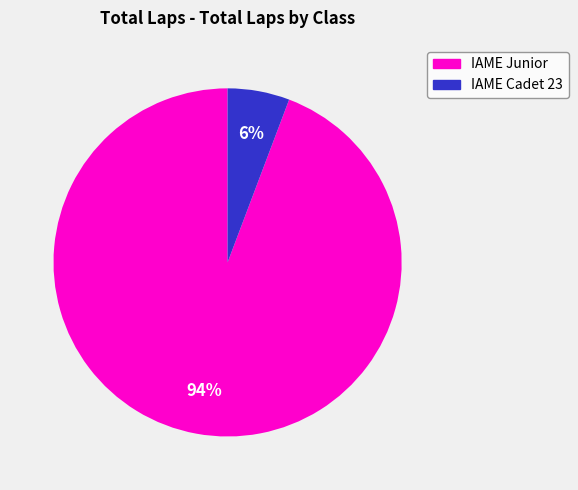

Combined, do IAME Junior and IAME Cadet 23 account for over 50%?

Yes